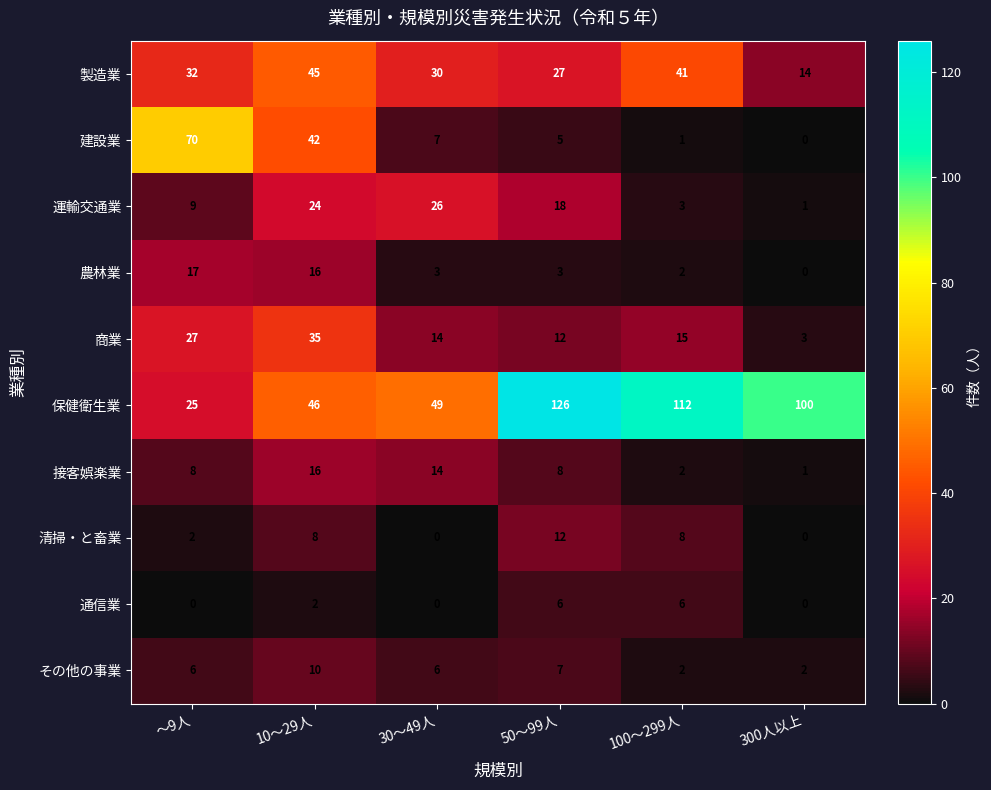

How many data points in 通信業 are less than 2?

3